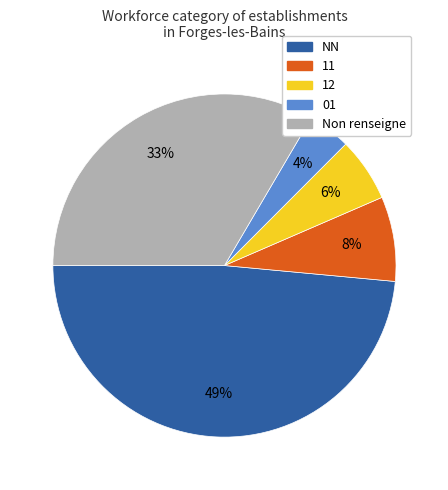

To the nearest percent, what is the average slice percentage?

20%